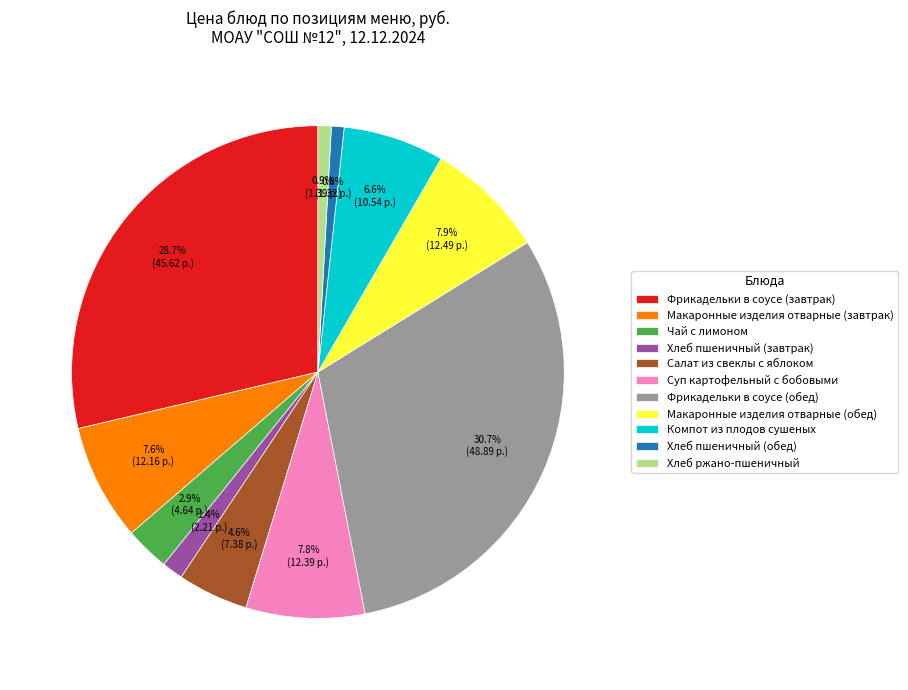

What is the largest slice in the pie chart?

Фрикадельки в соусе (обед)